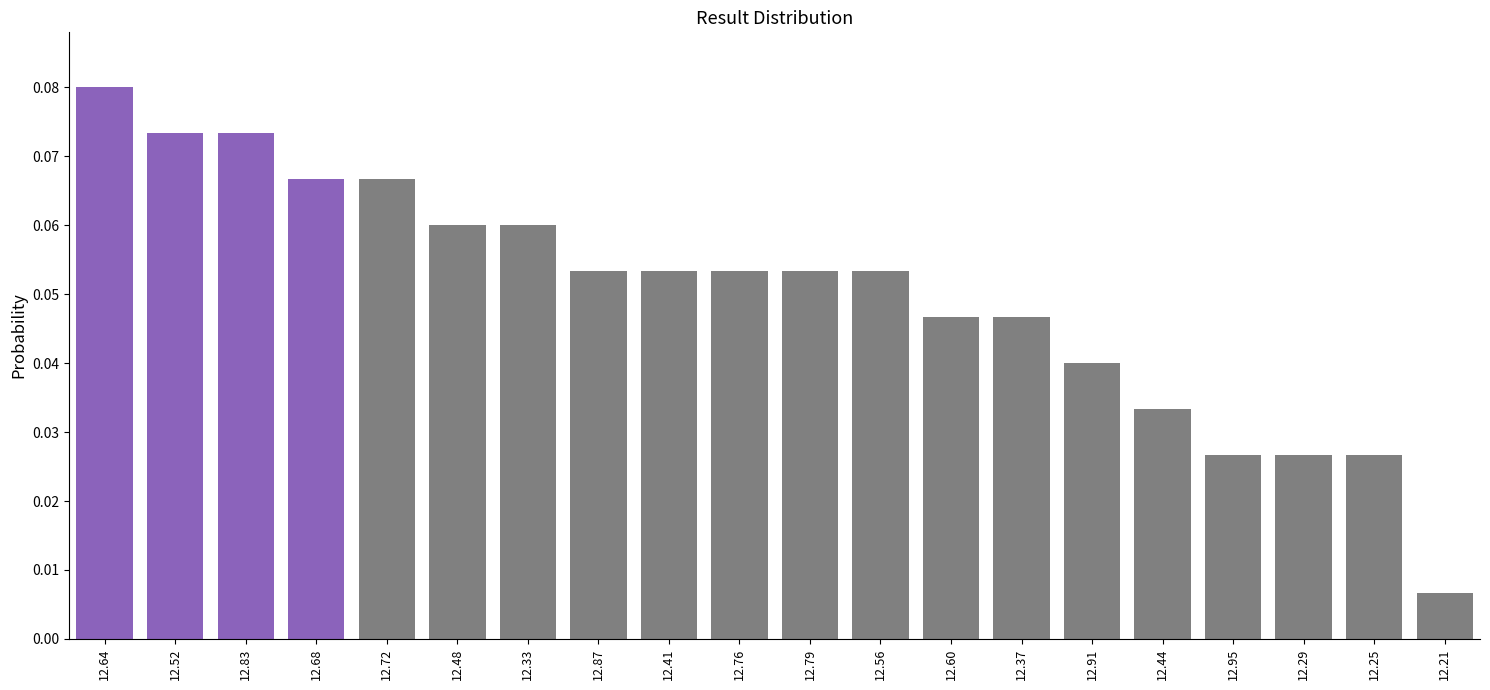

Which label corresponds to the largest value in the chart?

12.64